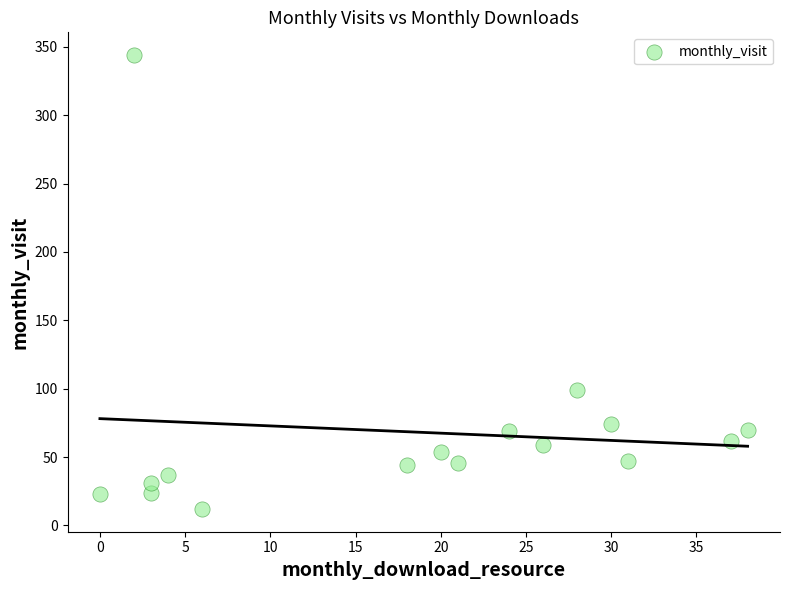

What Y value in the scatter plot is closest to 178?

99